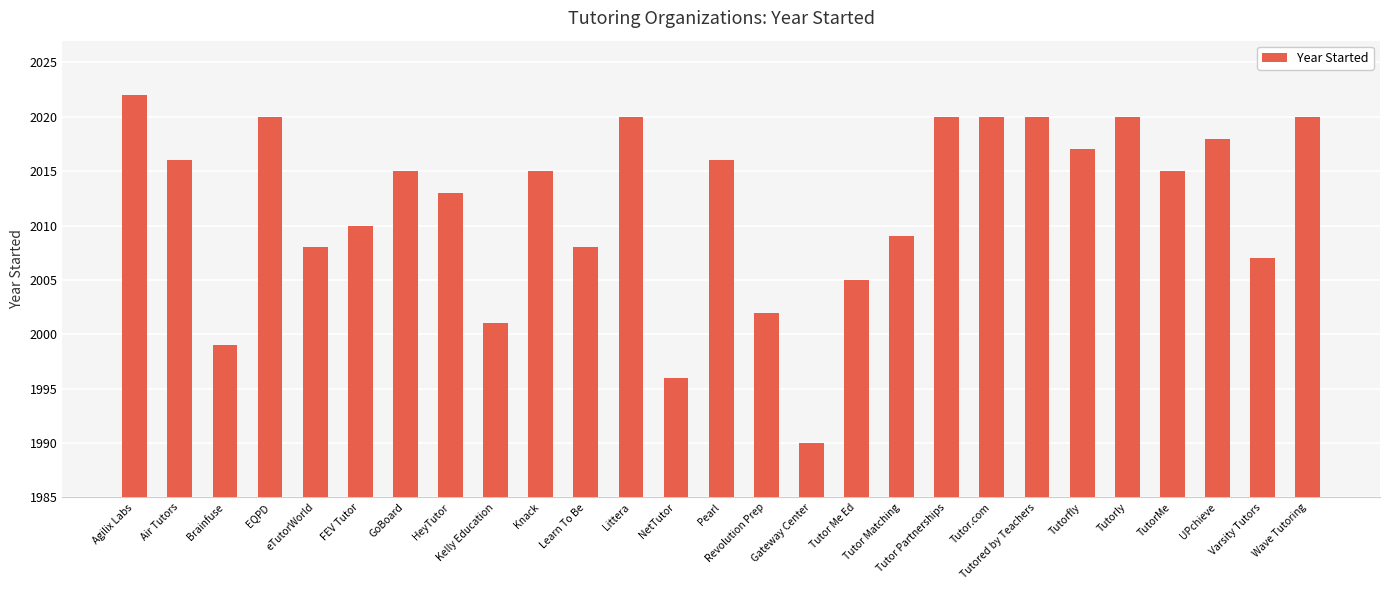

At which category does the chart reach its peak across all series?

Agilix Labs